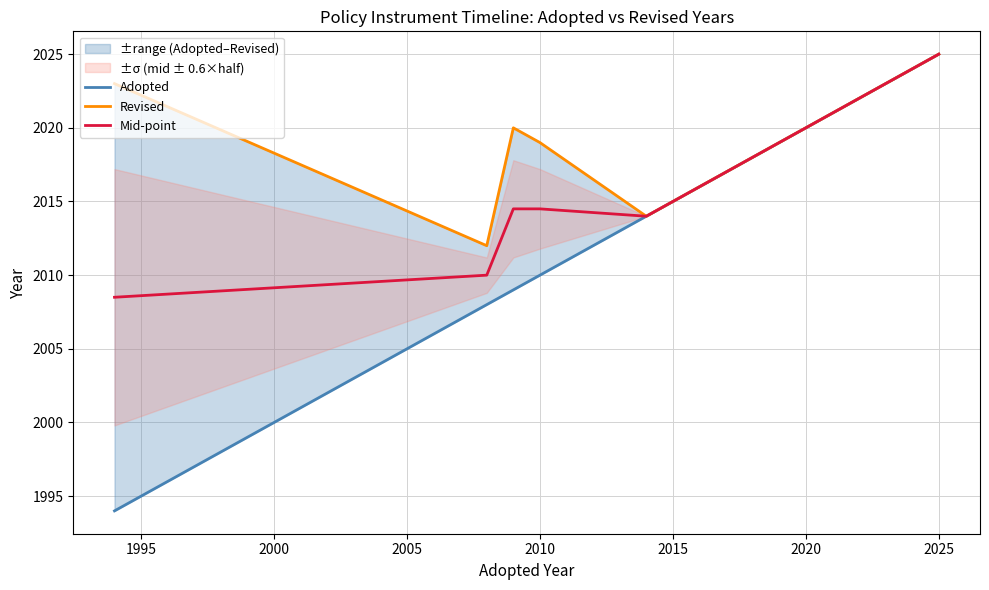

The value of Mid-point at 2020 is 1325.9. True or false?

False